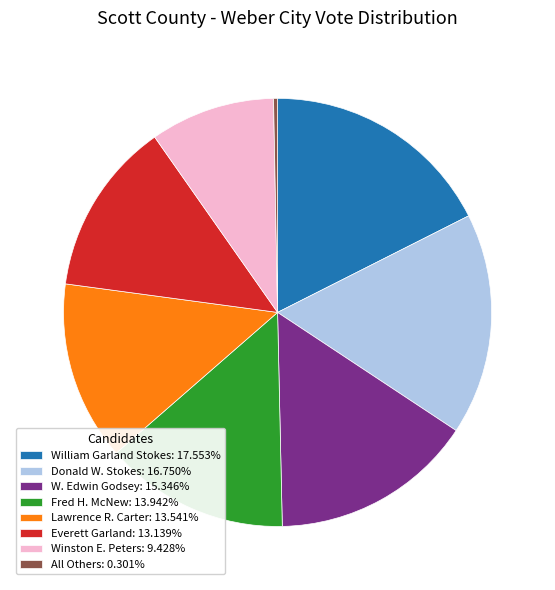

How many segments does this pie chart have?

8